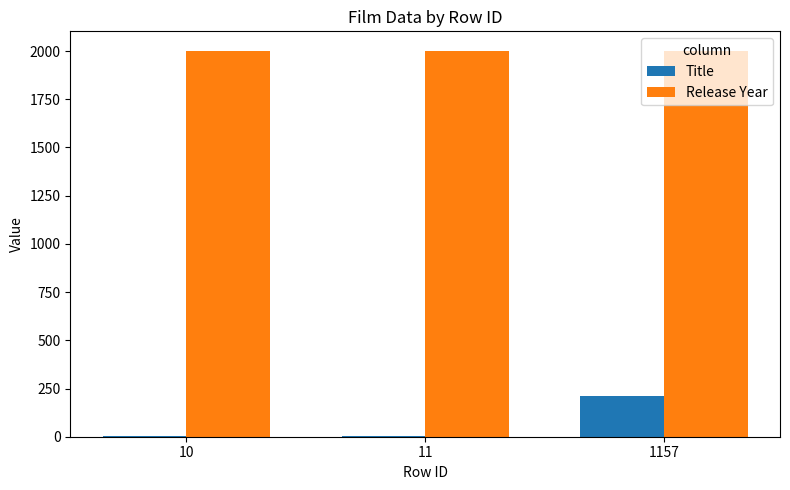

What is the difference between the Release Year values at 1157 and 10?

1